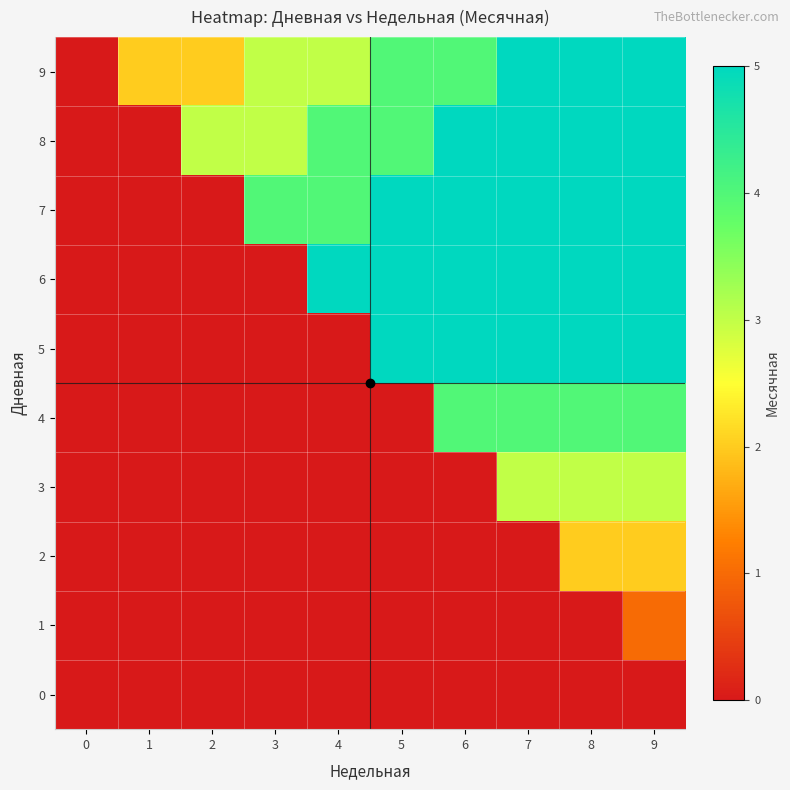

At which category is the sum across all series the highest?

9